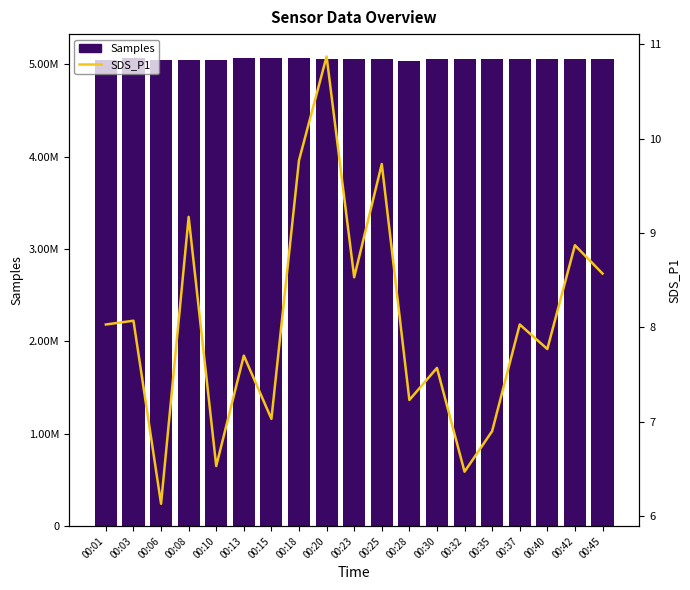

The value of SDS_P1 at 00:45 is 4.0. True or false?

False